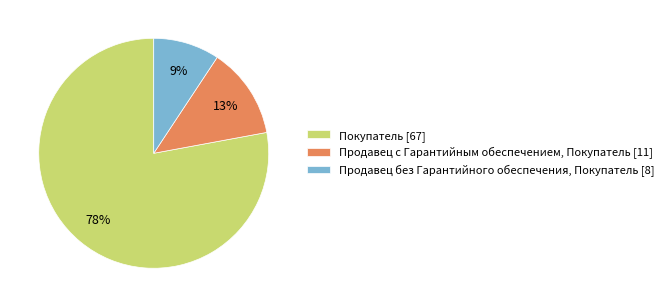

The Покупатель slice represents 86% of the pie. True or false?

False